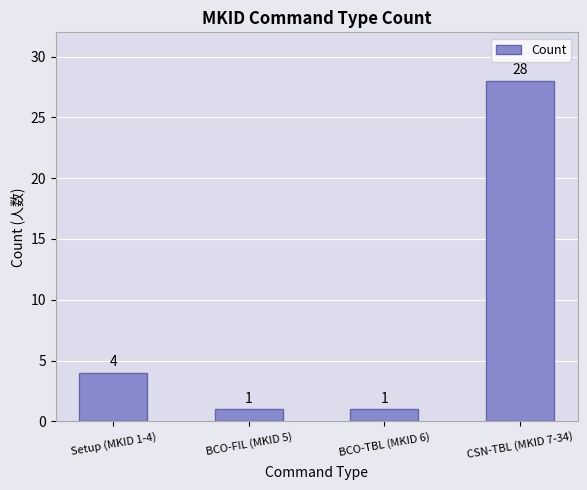

At which category does the chart reach its peak across all series?

CSN-TBL (MKID 7-34)